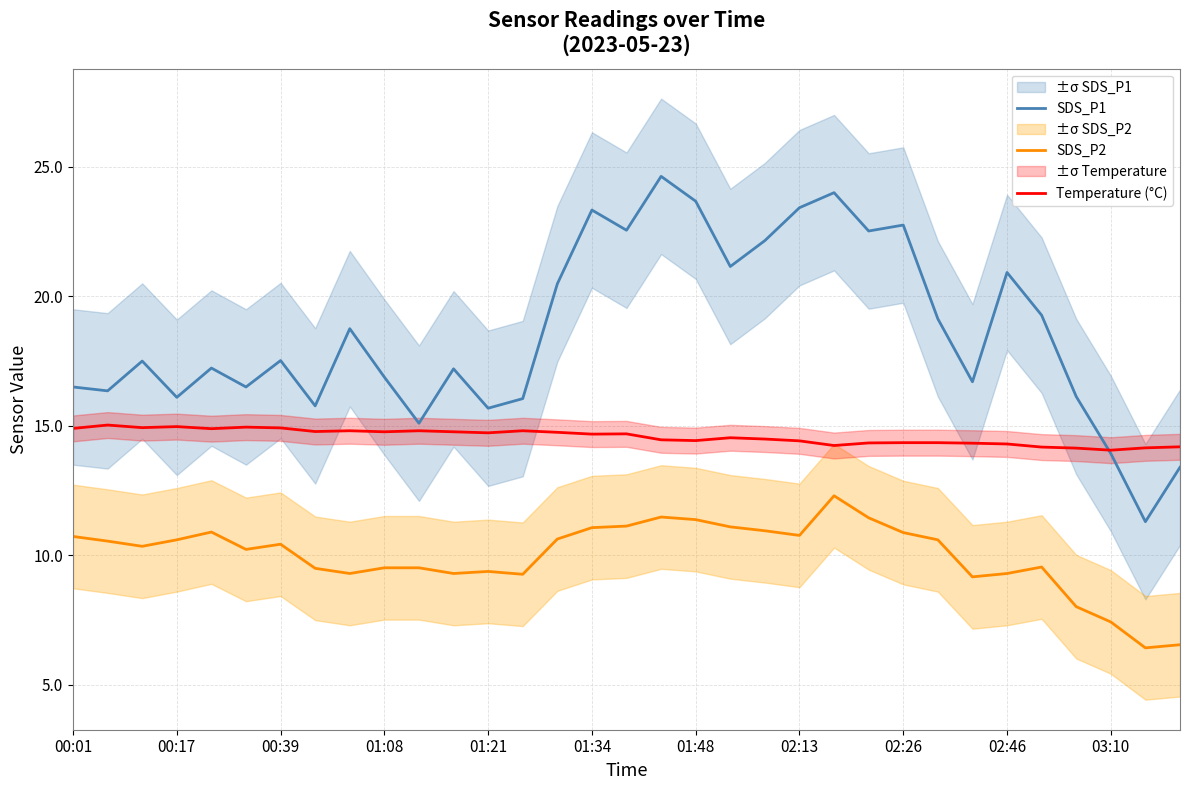

The value of SDS_P2 at 11 is 12.7. True or false?

False